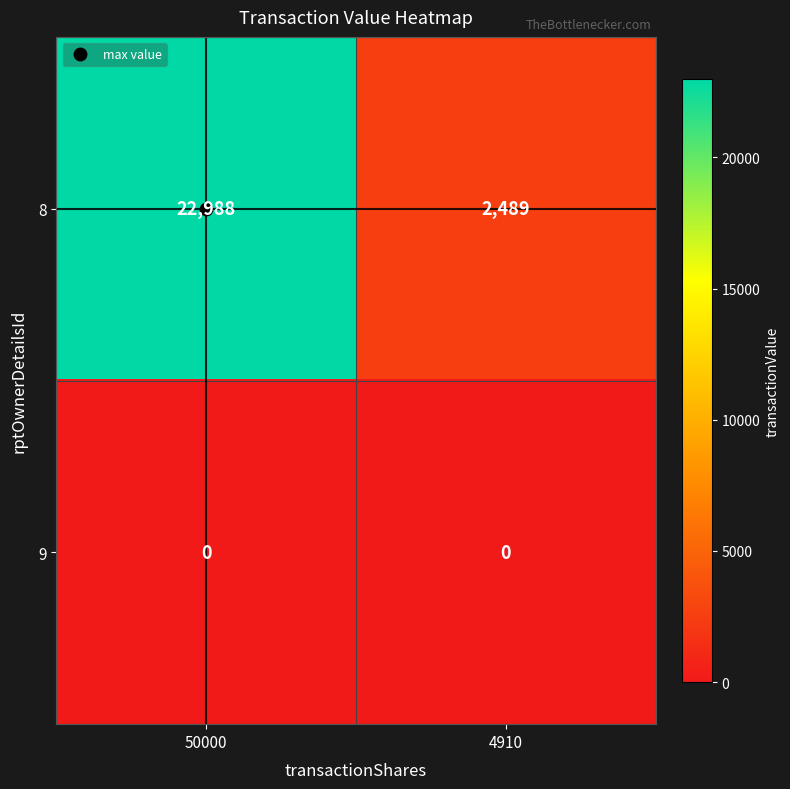

What is the difference between the maximum and minimum values in the 8 series?

20499